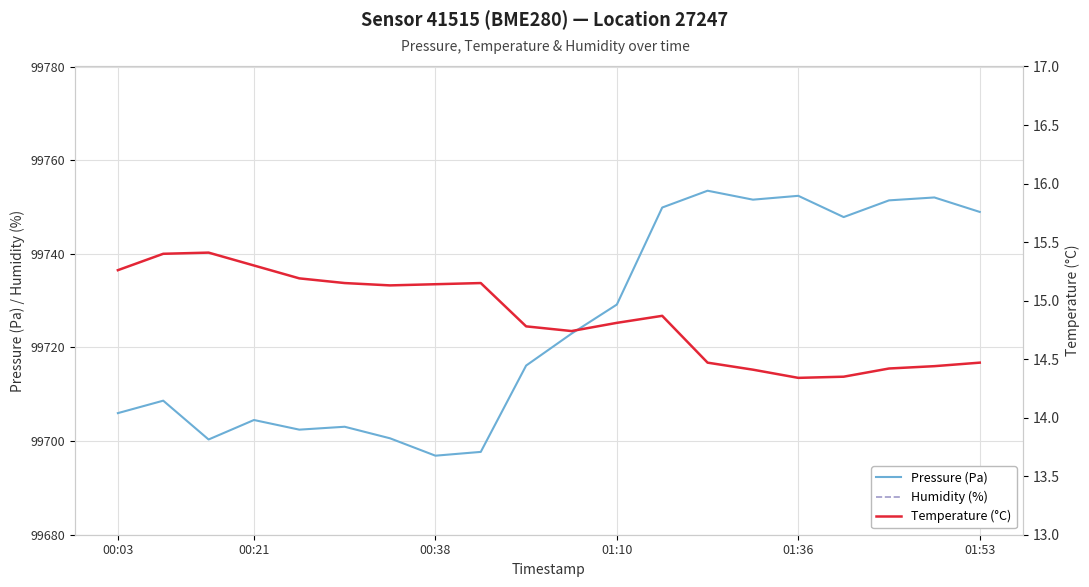

Which series has the widest spread of values?

Pressure (Pa)